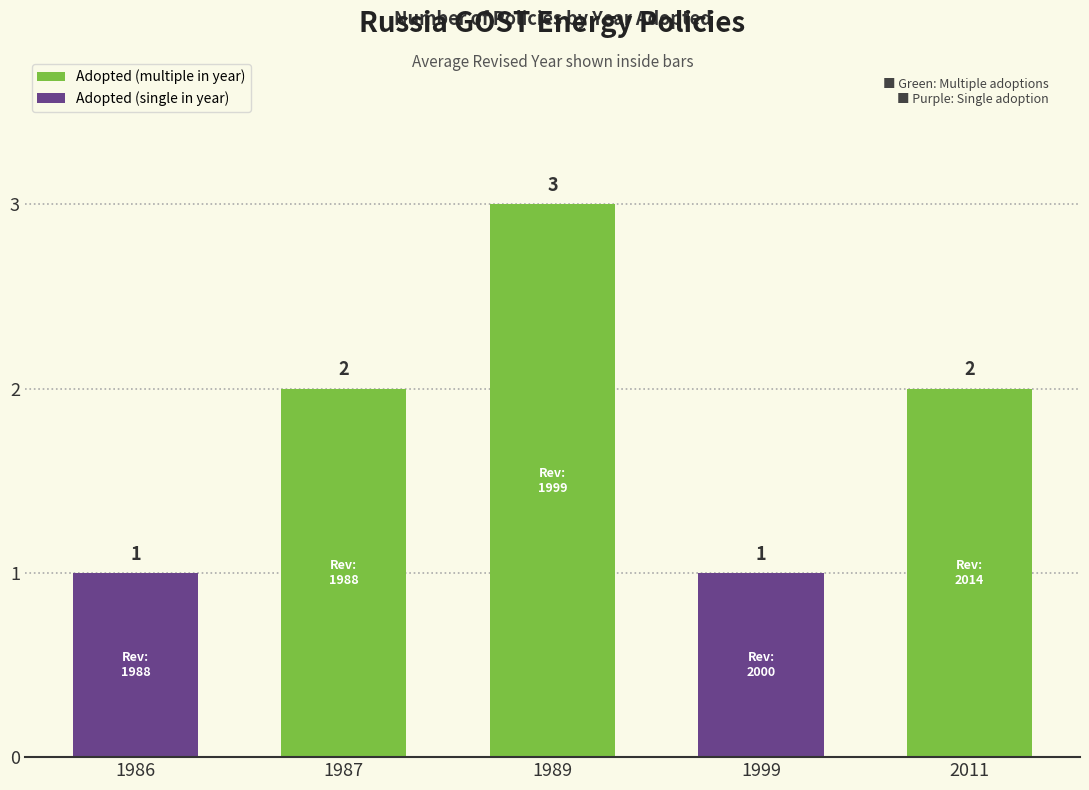

What is the smallest value displayed?

1